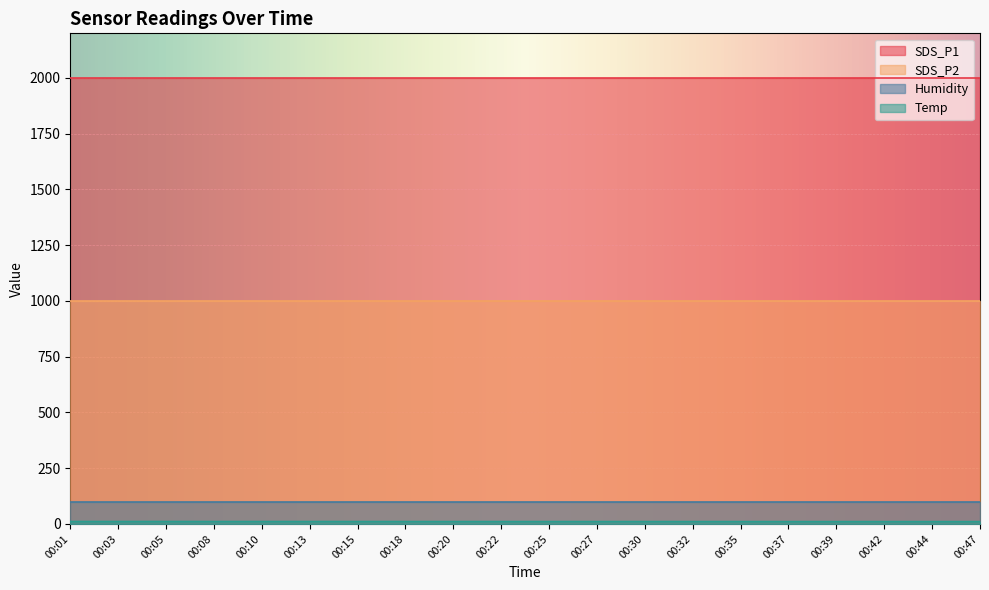

What are all the series names shown in the legend?

Temp, Humidity, SDS_P1, SDS_P2